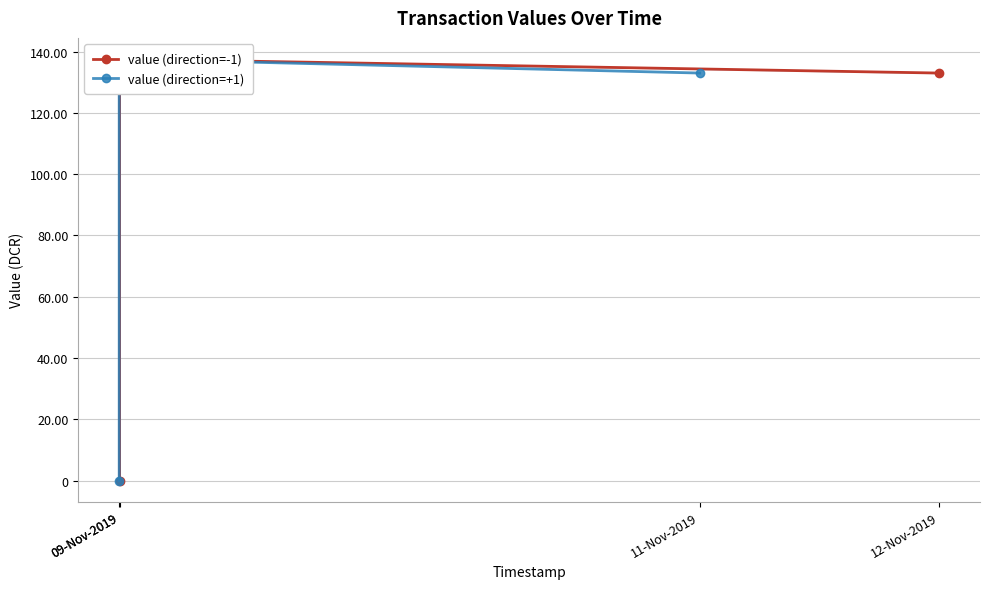

What is the value of the value (direction=+1) point at the 3rd from the left?

133.0